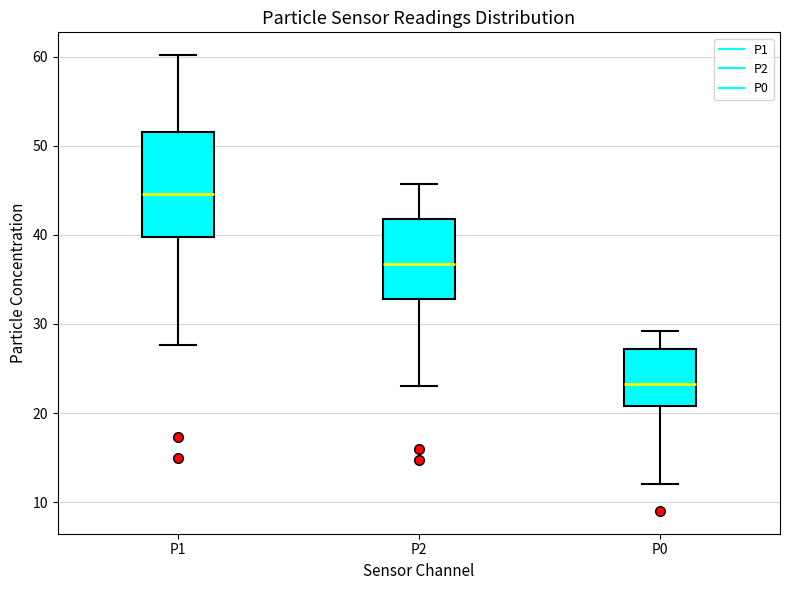

Comparing the boxes themselves (not the whiskers), which one is the tallest?

P1